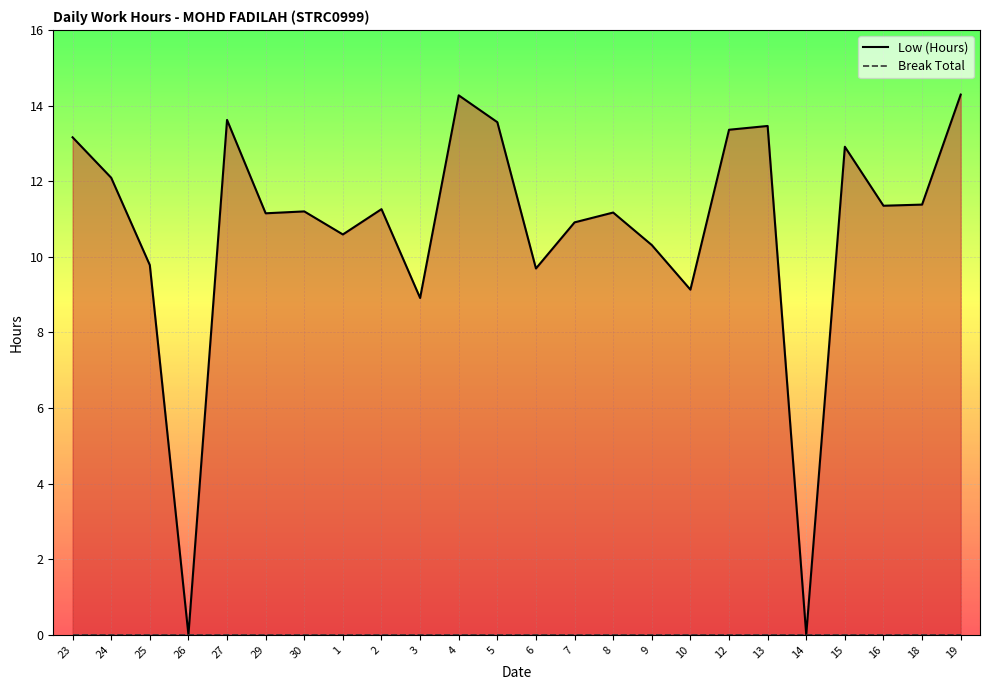

Is it true that Low (Hours) equals 8.9 at 3?

True